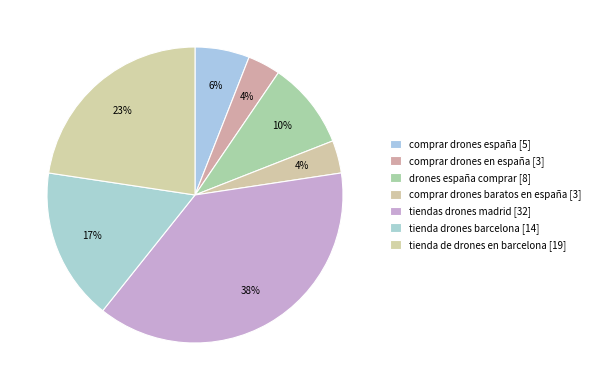

To the nearest percent, what is the difference between the largest and smallest slice percentages?

35%